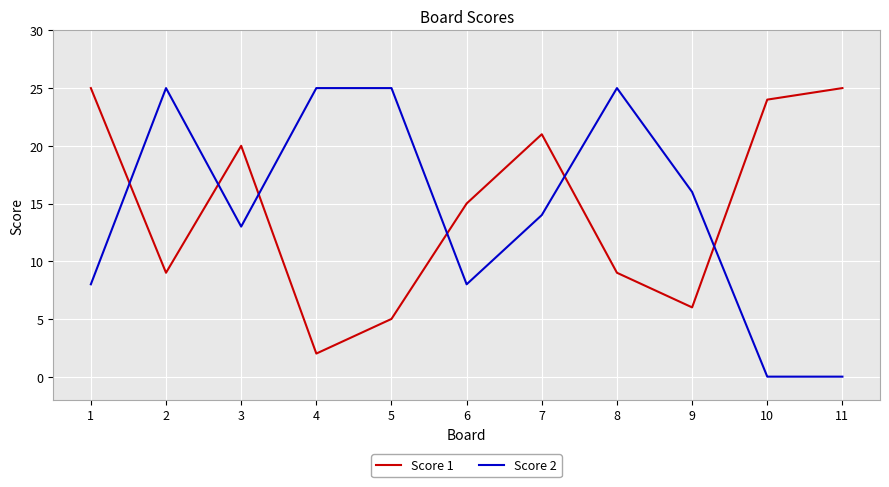

At 8, list the series in order from smallest to largest.

Score 1, Score 2